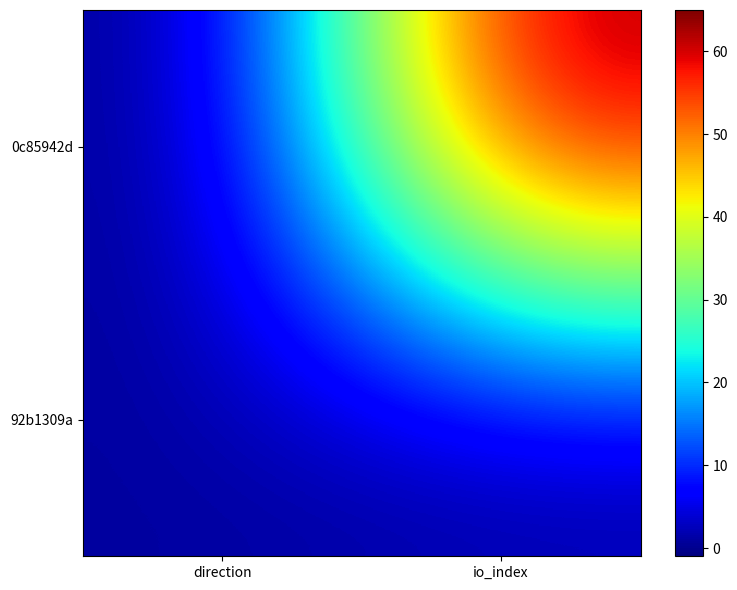

Which series has the widest spread of values?

0c85942d